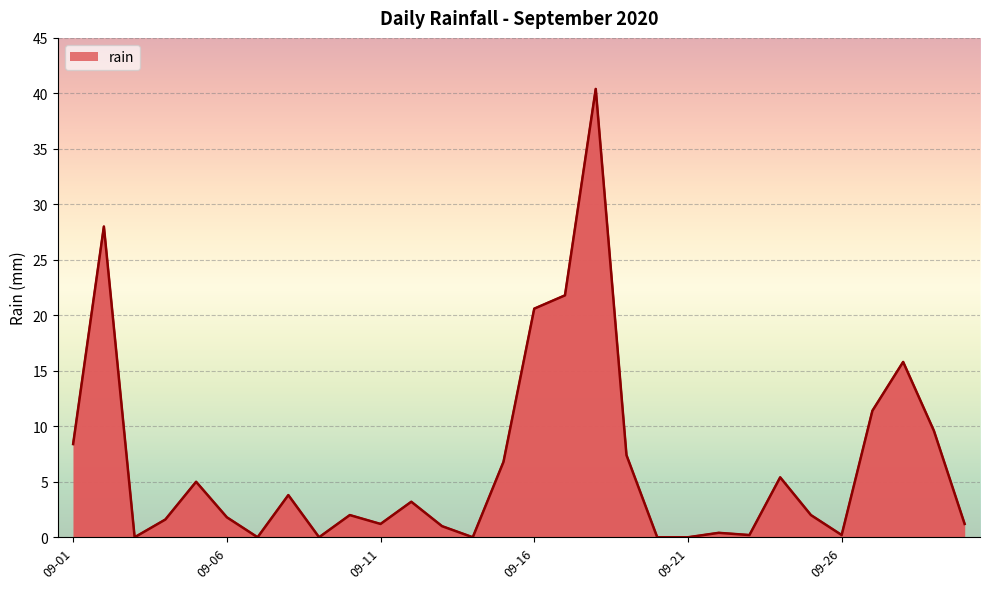

Reading right to left, transcribe all the data shown in this chart.

1.2	9.6	15.8	11.4	0.2	2.0	5.4	0.2	0.4	0.0	0.0	7.4	40.4	21.8	20.6	6.8	0.0	1.0	3.2	1.2	2.0	0.0	3.8	0.0	1.8	5.0	1.6	0.0	28.0	8.4